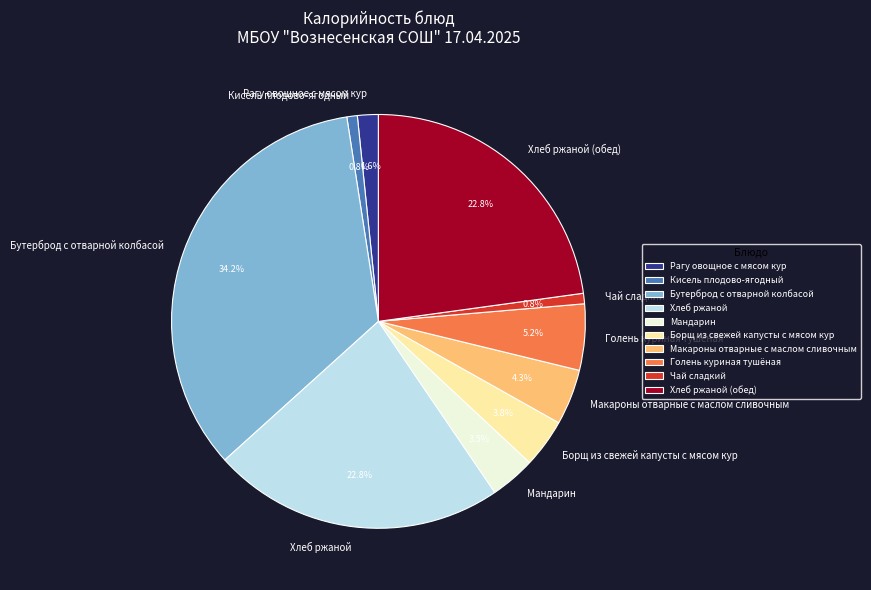

Does Чай сладкий account for over 50% of the chart?

No